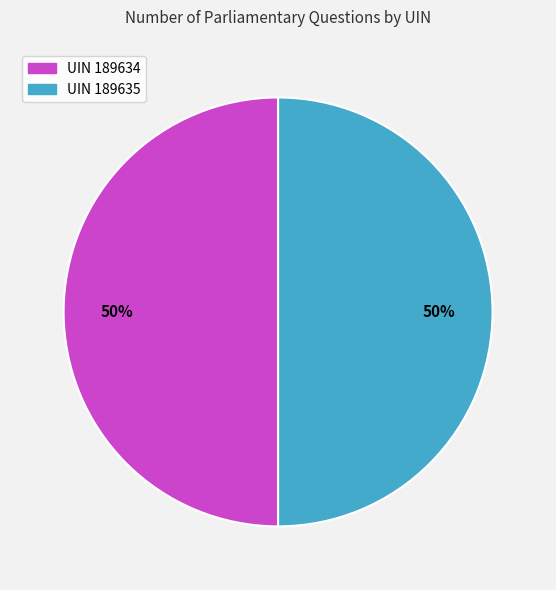

The UIN 189634 slice represents 57% of the pie. True or false?

False